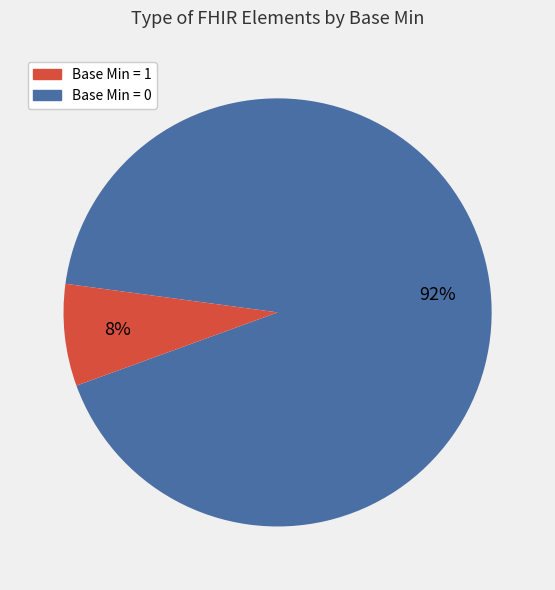

Count the number of slices in the pie.

2